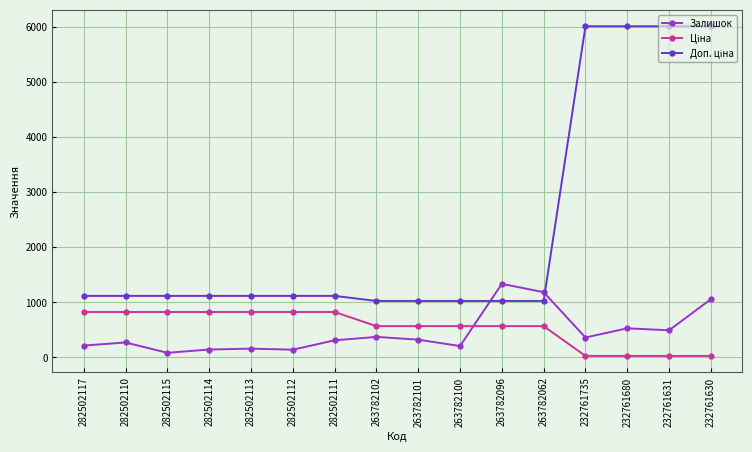

What is the approximate value of Залишок at 263782100?

206.0